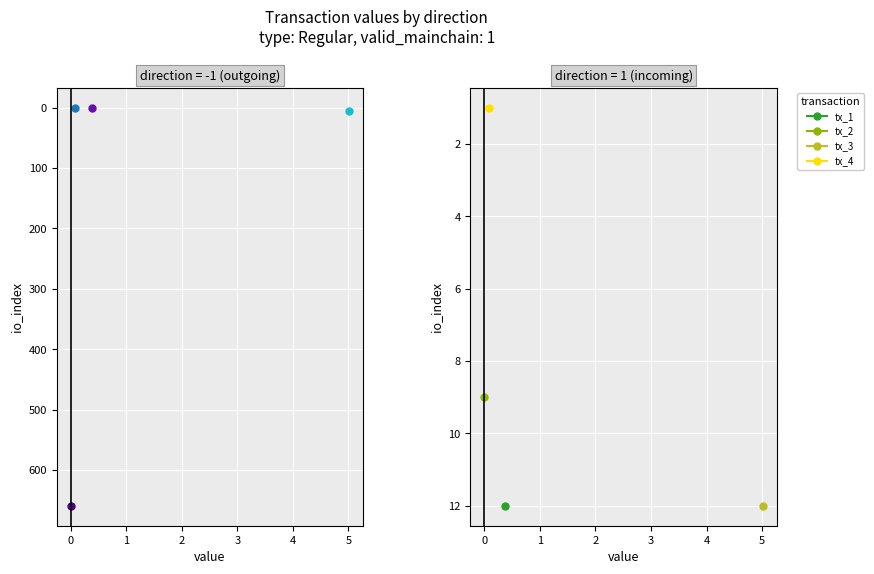

Reading right to left, extract all data points from this chart.

io_index: 1.0	12.0	9.0	12.0	6.0	0.0	0.0	659.0
value: 0.1	5.0	0.0	0.4	5.0	0.1	0.4	0.0
valid_mainchain: 1.0	1.0	1.0	1.0	1.0	1.0	1.0	1.0